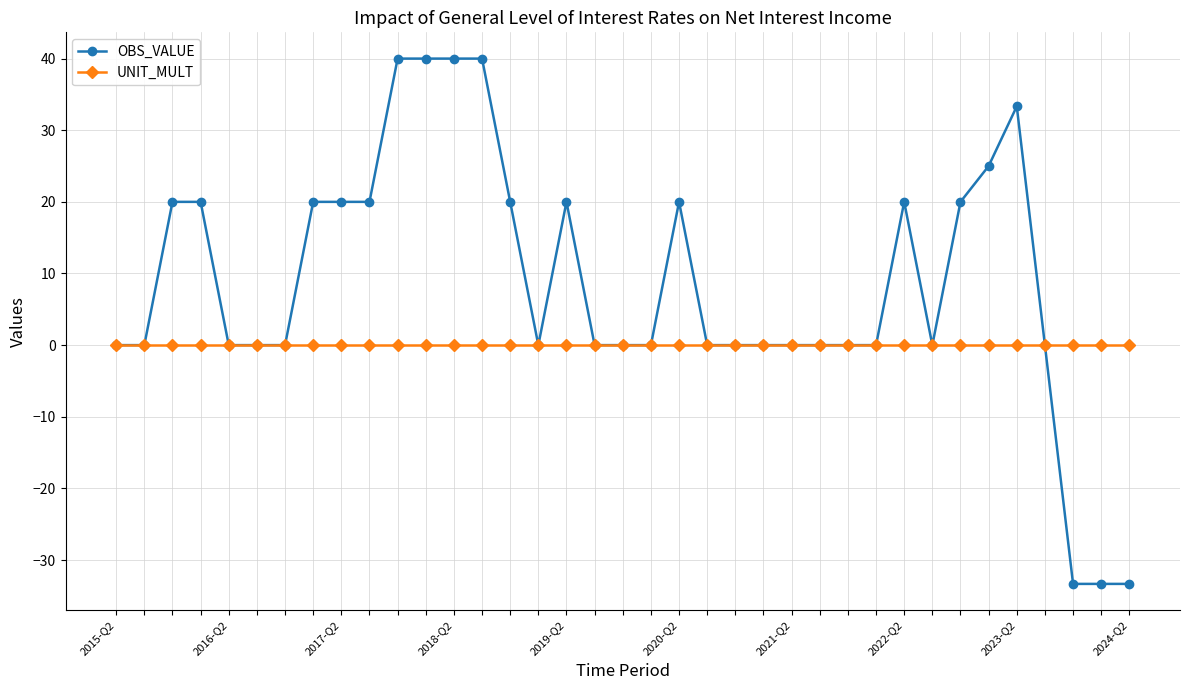

What is the value of the OBS_VALUE point at the 35th from the left?

-33.3